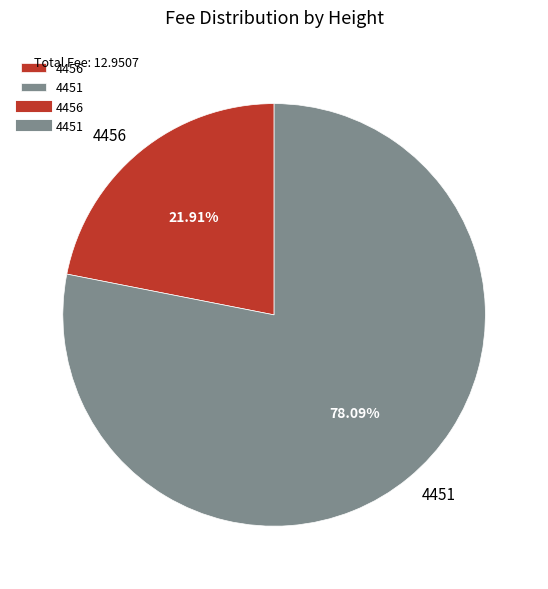

To the nearest percent, what portion does 4456 represent?

22%